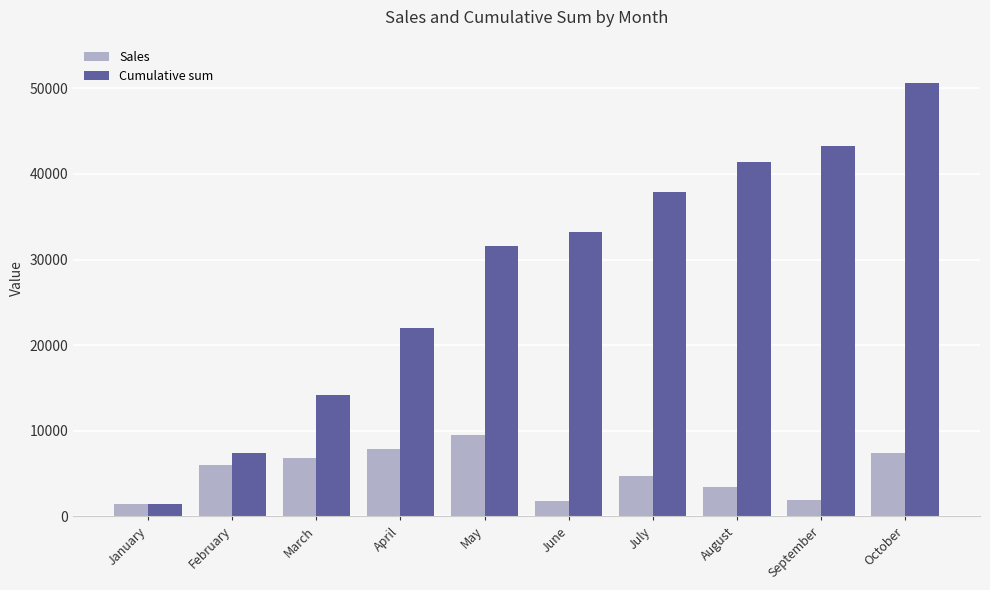

What is the value of the Sales bar at the 8th from the left?

3437